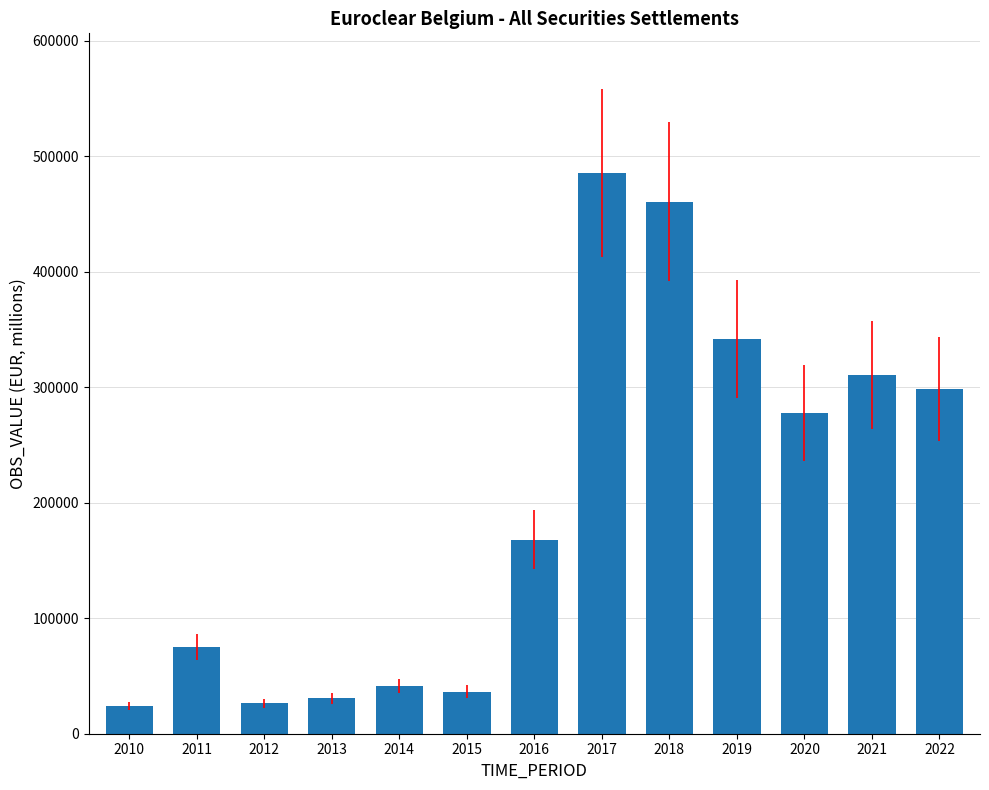

What is the average value?

198150